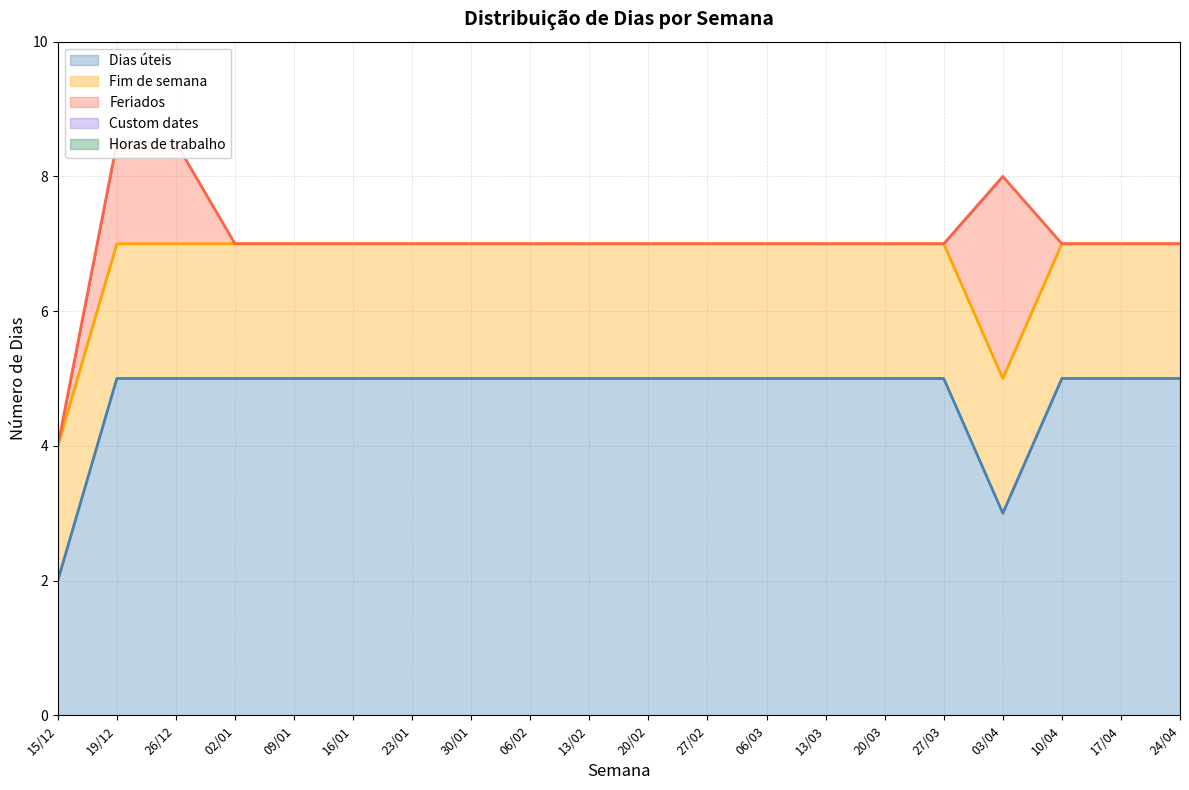

What is the average value of the Dias úteis series?

4.8